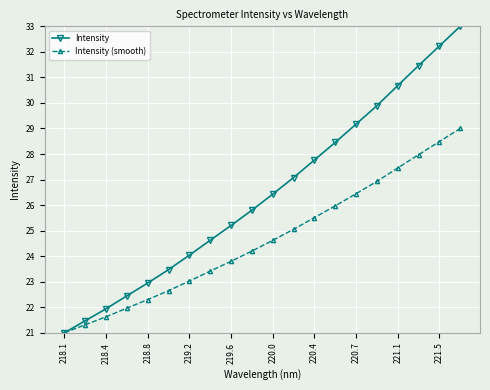

List the series in order of their peak value, lowest first.

Intensity (smooth), Intensity